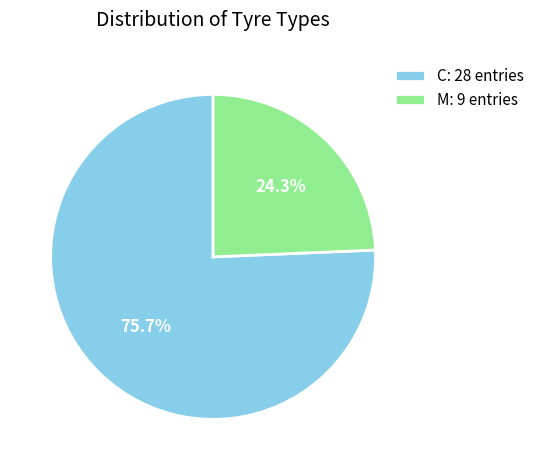

Rank the categories by value from lowest to highest.

M, C